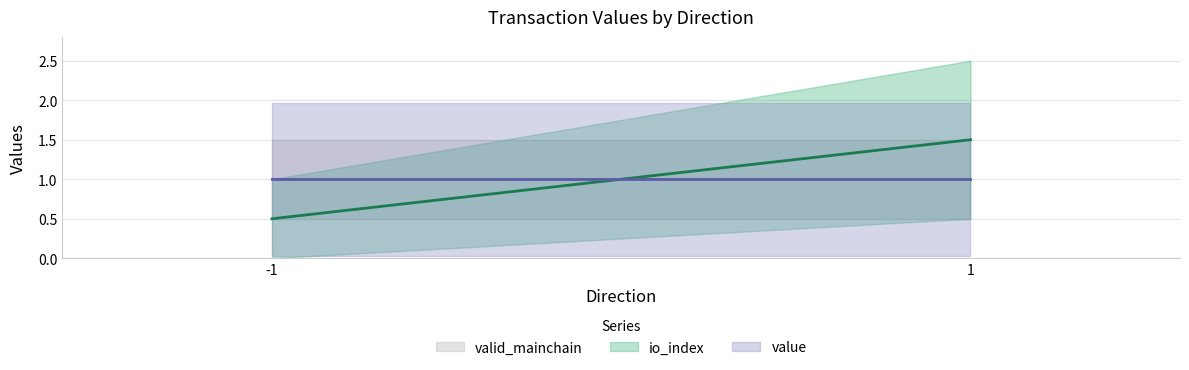

How many io_index values are between 0 and 1?

1